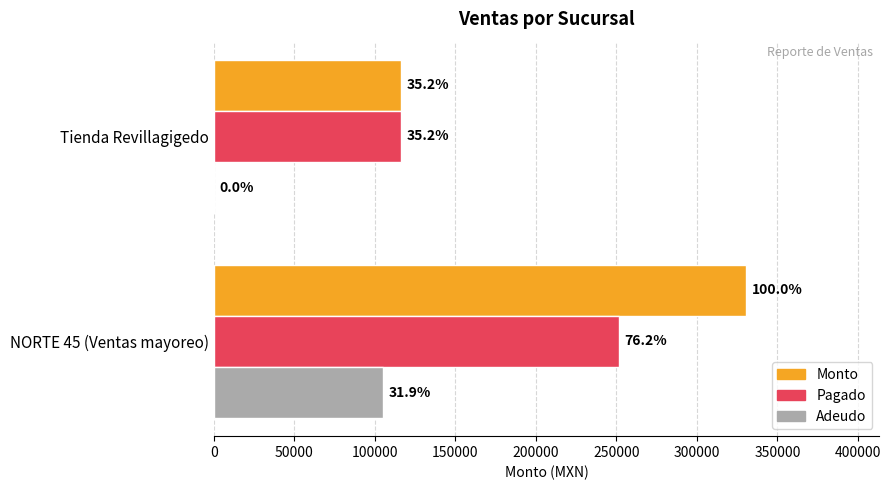

What are all the series names shown in the legend?

Monto, Pagado, Adeudo